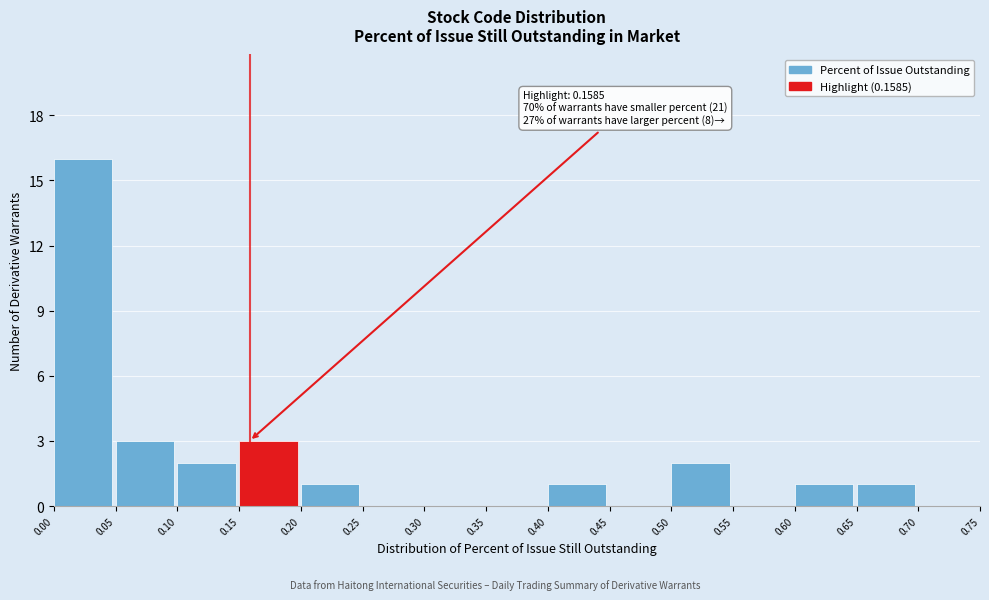

Which range on the x-axis has the tallest bar?

0.00 to 0.05